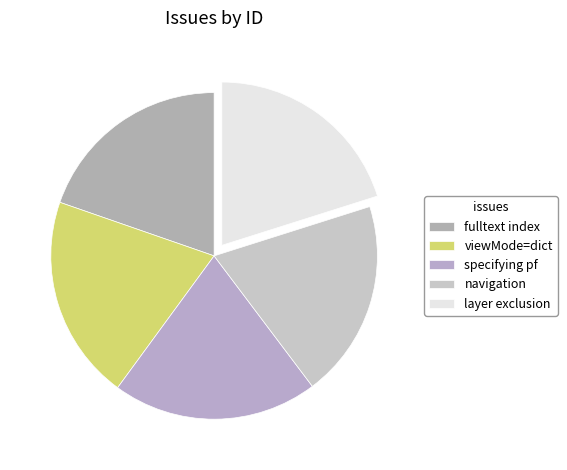

Does specifying pf account for over 50% of the chart?

No